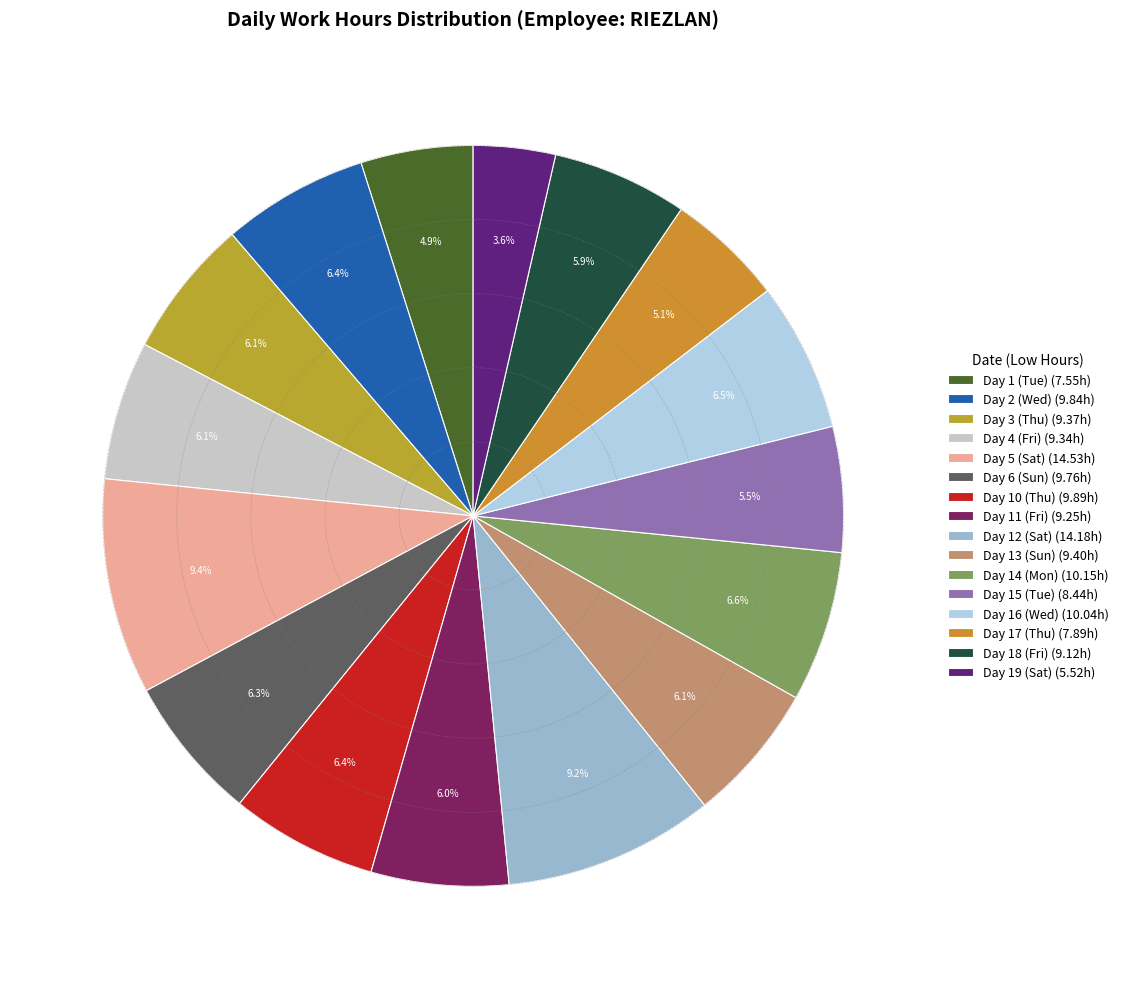

Approximately how many times larger is the value at Day 10 (Thu) compared to Day 16 (Wed)?

1.0